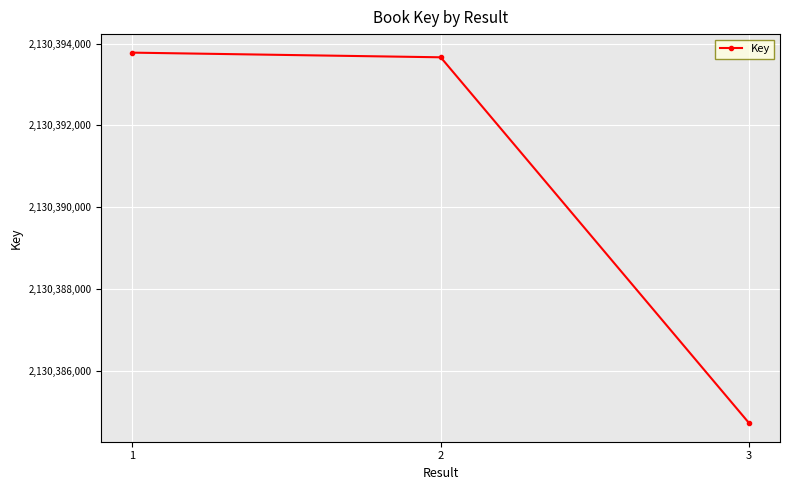

Count the number of categories in the chart.

3